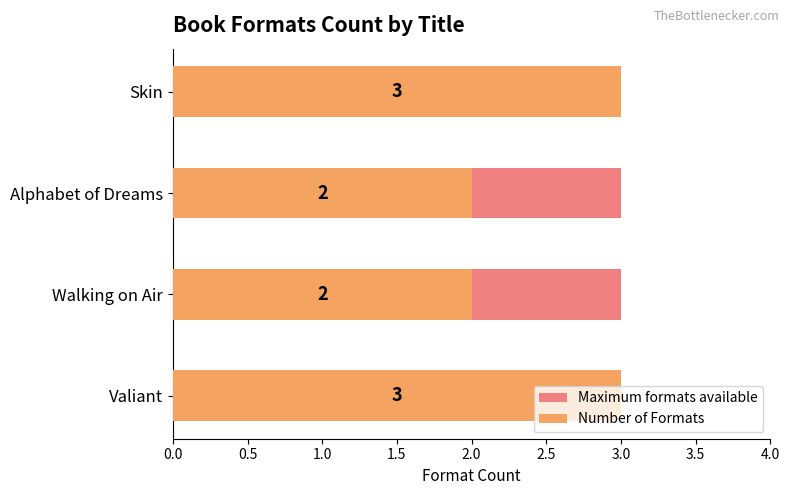

Which series has the largest total across all categories?

Number of Formats